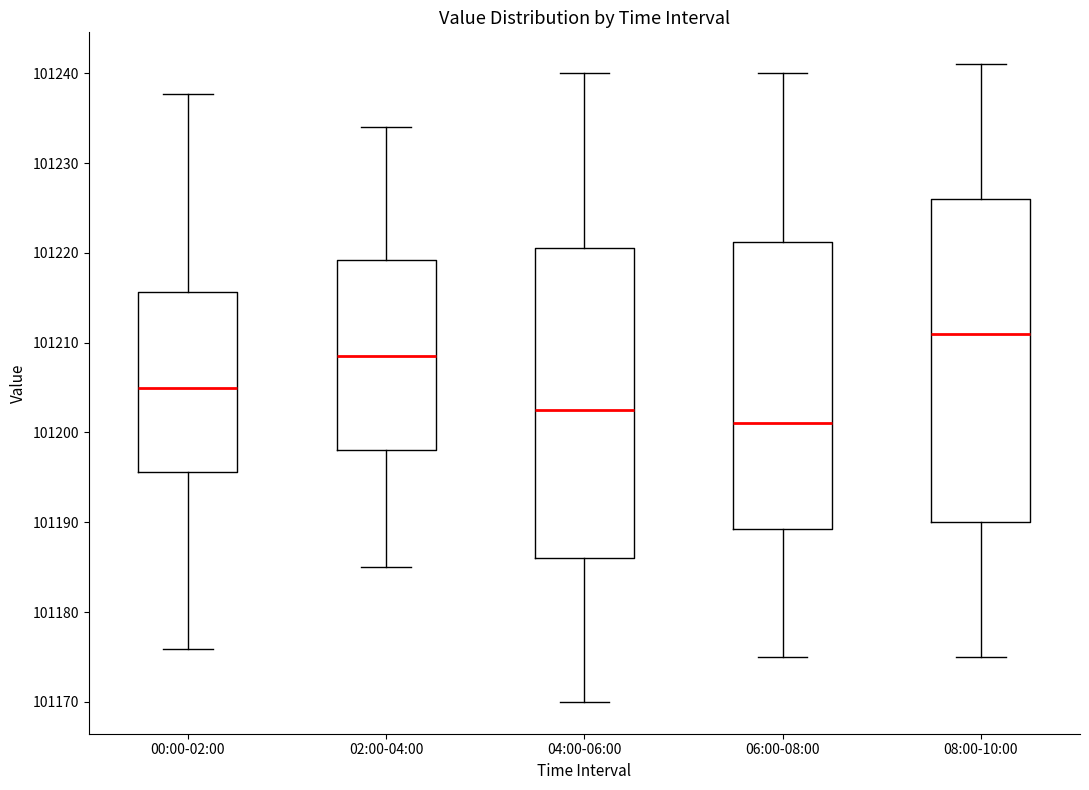

Reading left to right, read every box against the y-axis: the position of its median line, the range the box covers, and the ends of its whiskers. The values are not printed on the chart, so give them approximately, as read against the axis.

00:00-02:00: median 101205, box 101196 to 101216, whiskers 101176 to 101238
02:00-04:00: median 101209, box 101198 to 101219, whiskers 101185 to 101234
04:00-06:00: median 101203, box 101186 to 101221, whiskers 101170 to 101240
06:00-08:00: median 101201, box 101189 to 101221, whiskers 101175 to 101240
08:00-10:00: median 101211, box 101190 to 101226, whiskers 101175 to 101241